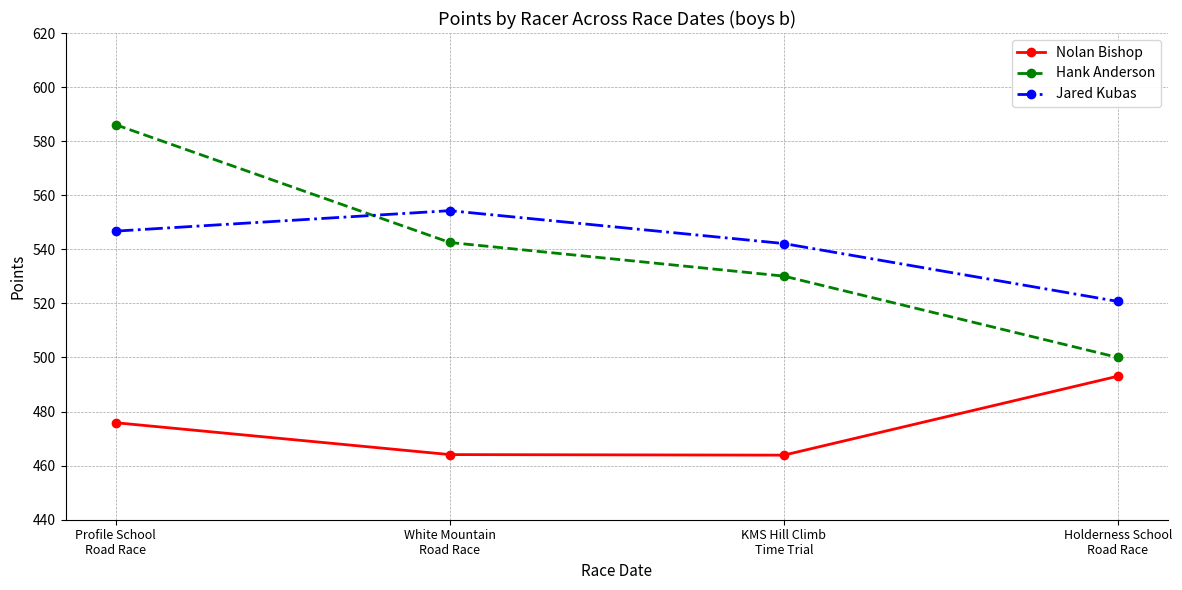

At how many categories does at least one series exceed 508?

4